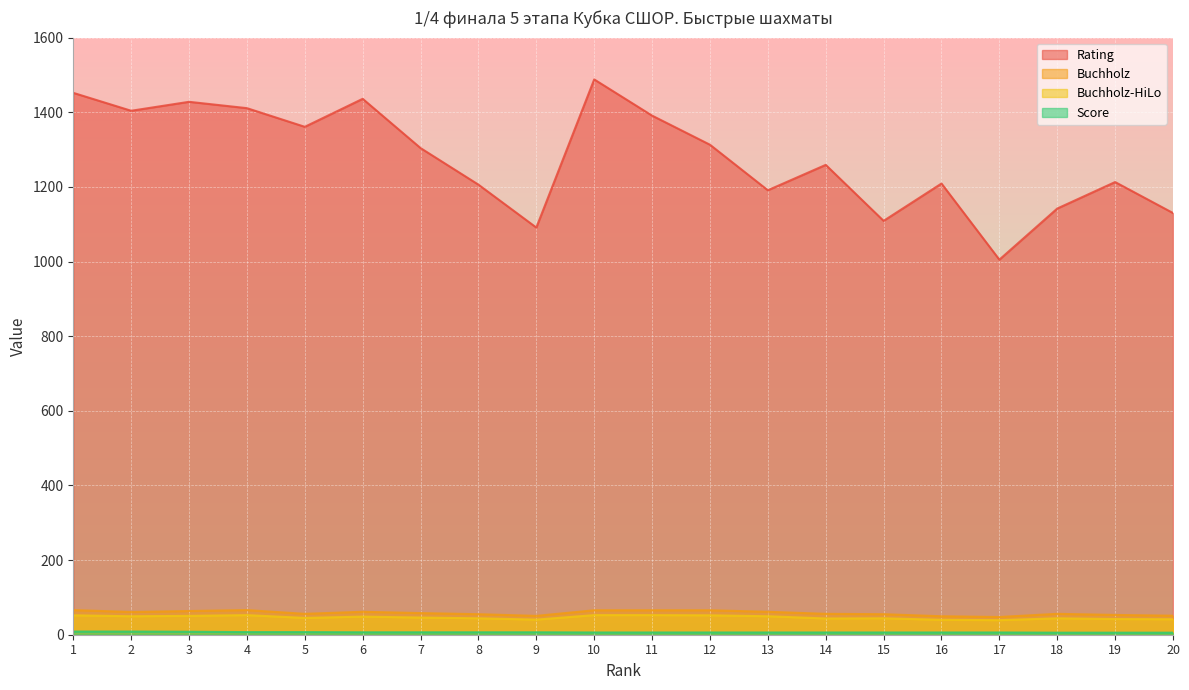

True or false: Buchholz and Buchholz-HiLo cross at least once.

False